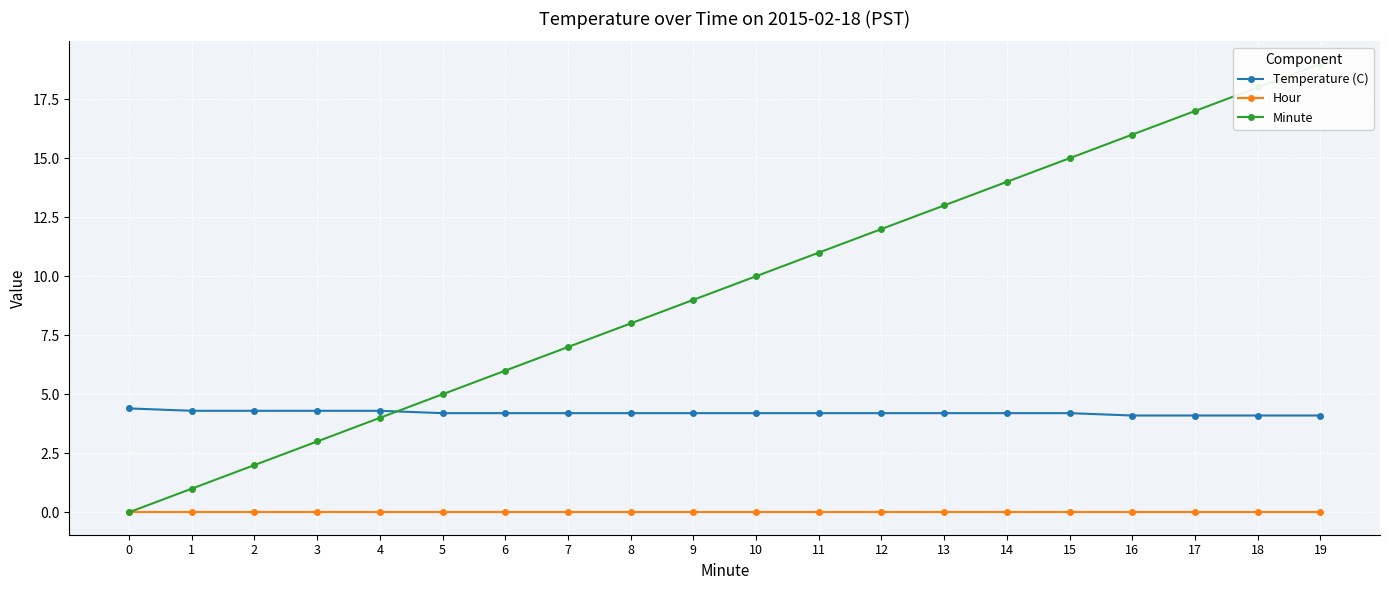

Is it true that Minute equals 14.0 at 14?

True